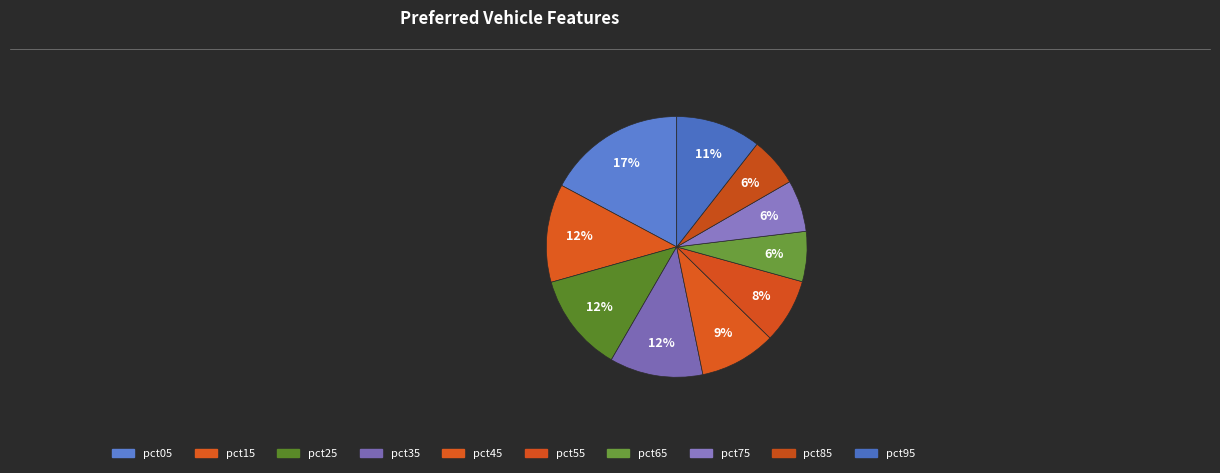

How many slices are in this pie chart?

10